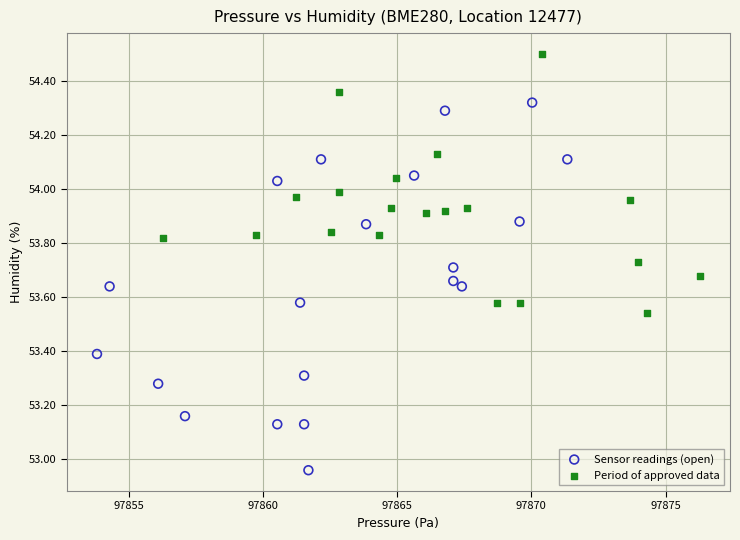

Which series contains the lowest Y value?

Sensor readings (open)